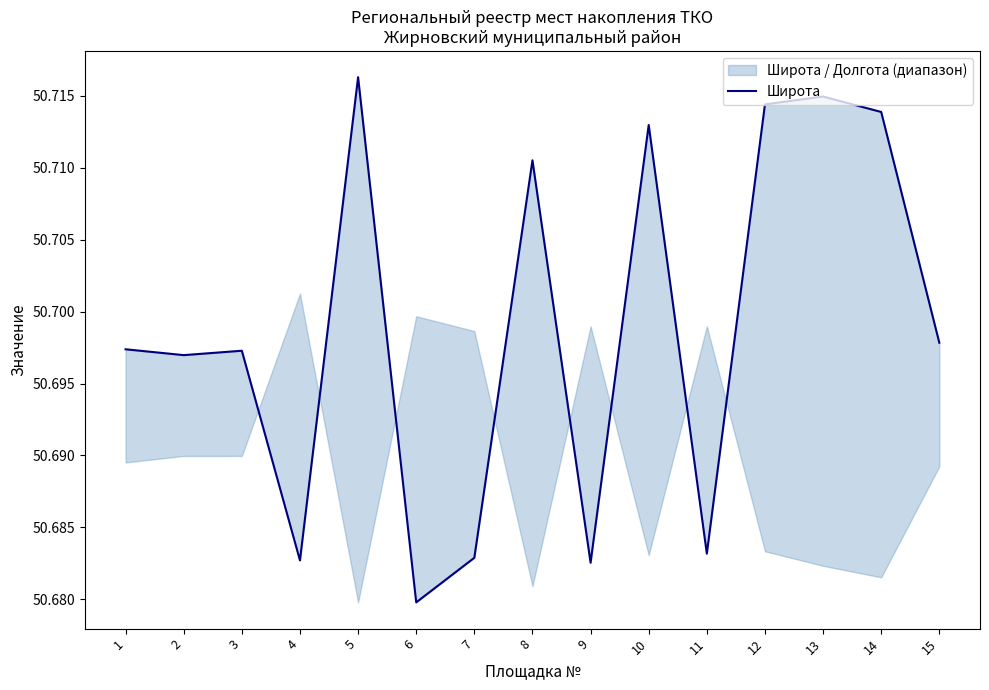

What is the ratio of the value at 2 to the value at 6?

1.0